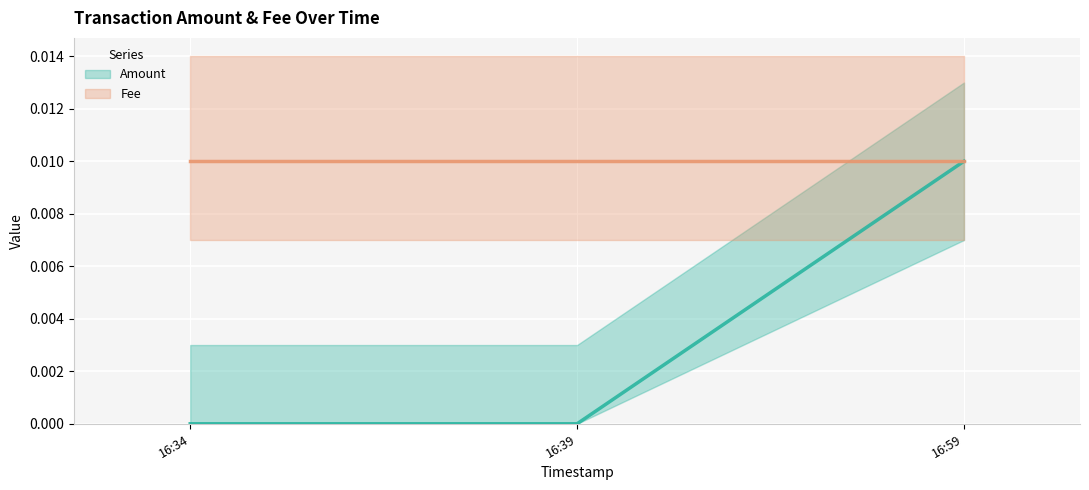

At which label is the value closest to 0?

16:34